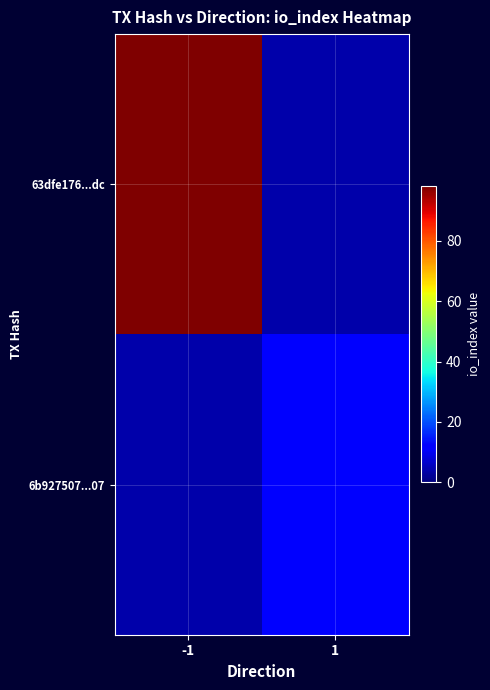

Which series has the largest total across all categories?

63dfe176...dc